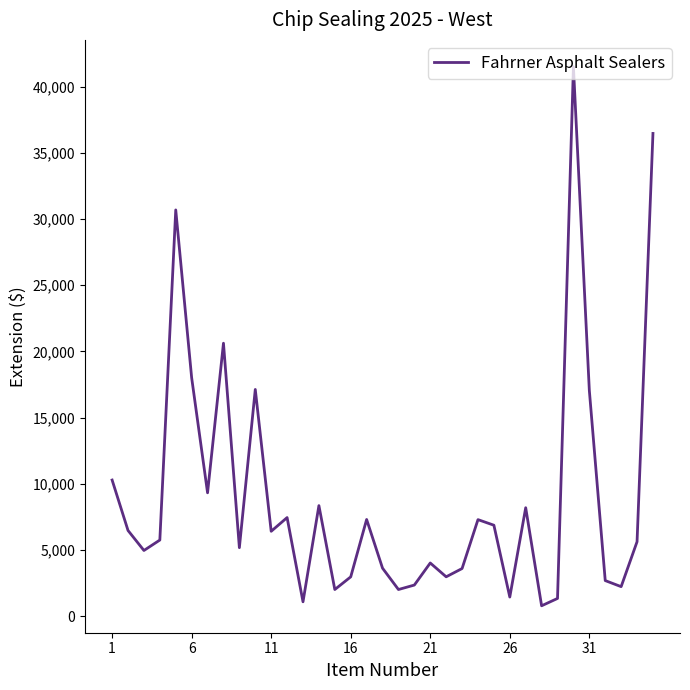

What is the difference between the maximum and minimum values?

40695.5